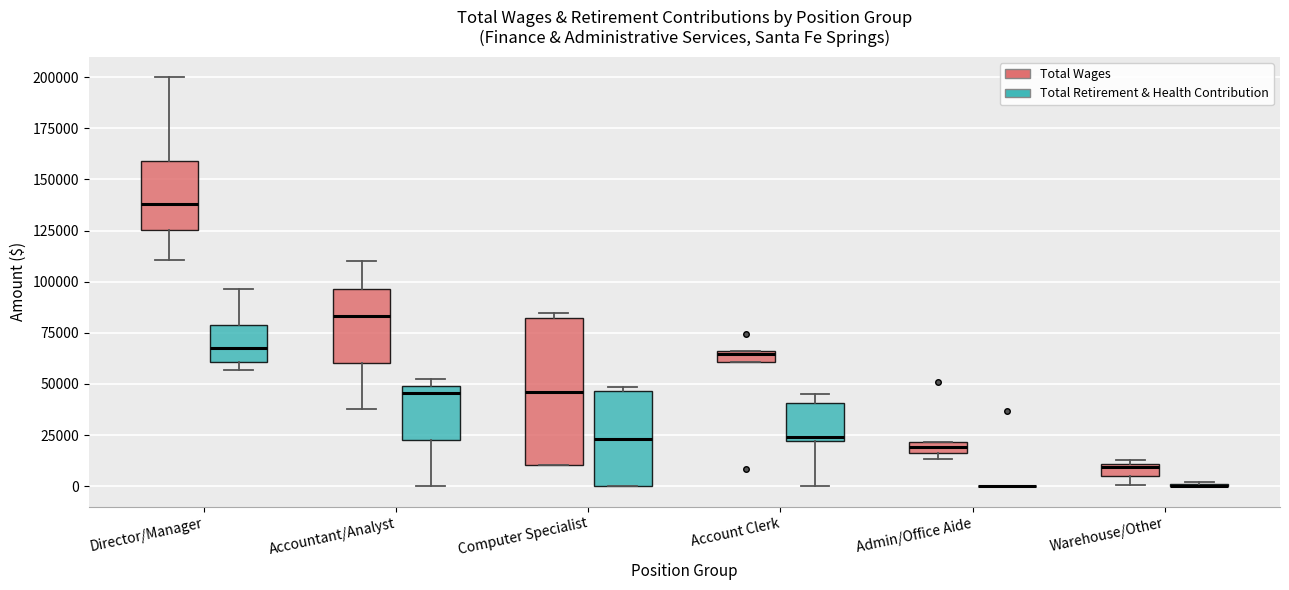

Which box is the tallest, from its lower edge to its upper edge?

Computer Specialist (Total Wages)